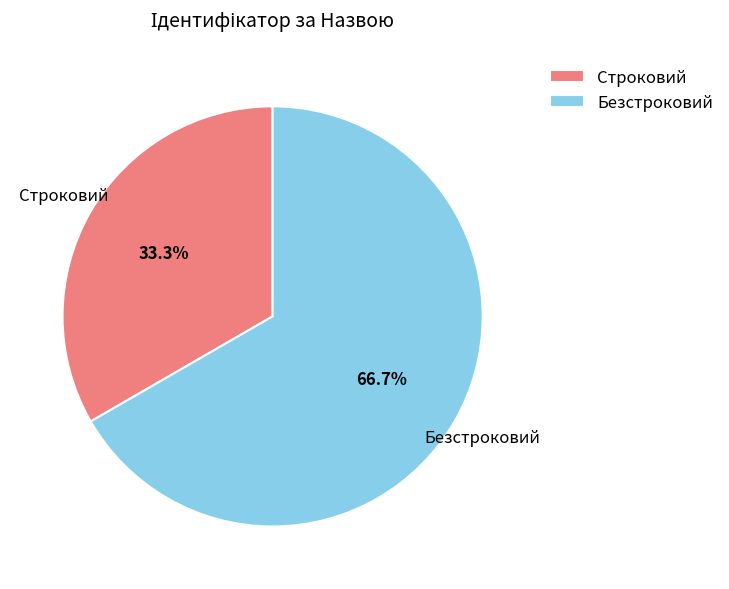

Which slice is the smallest?

Строковий